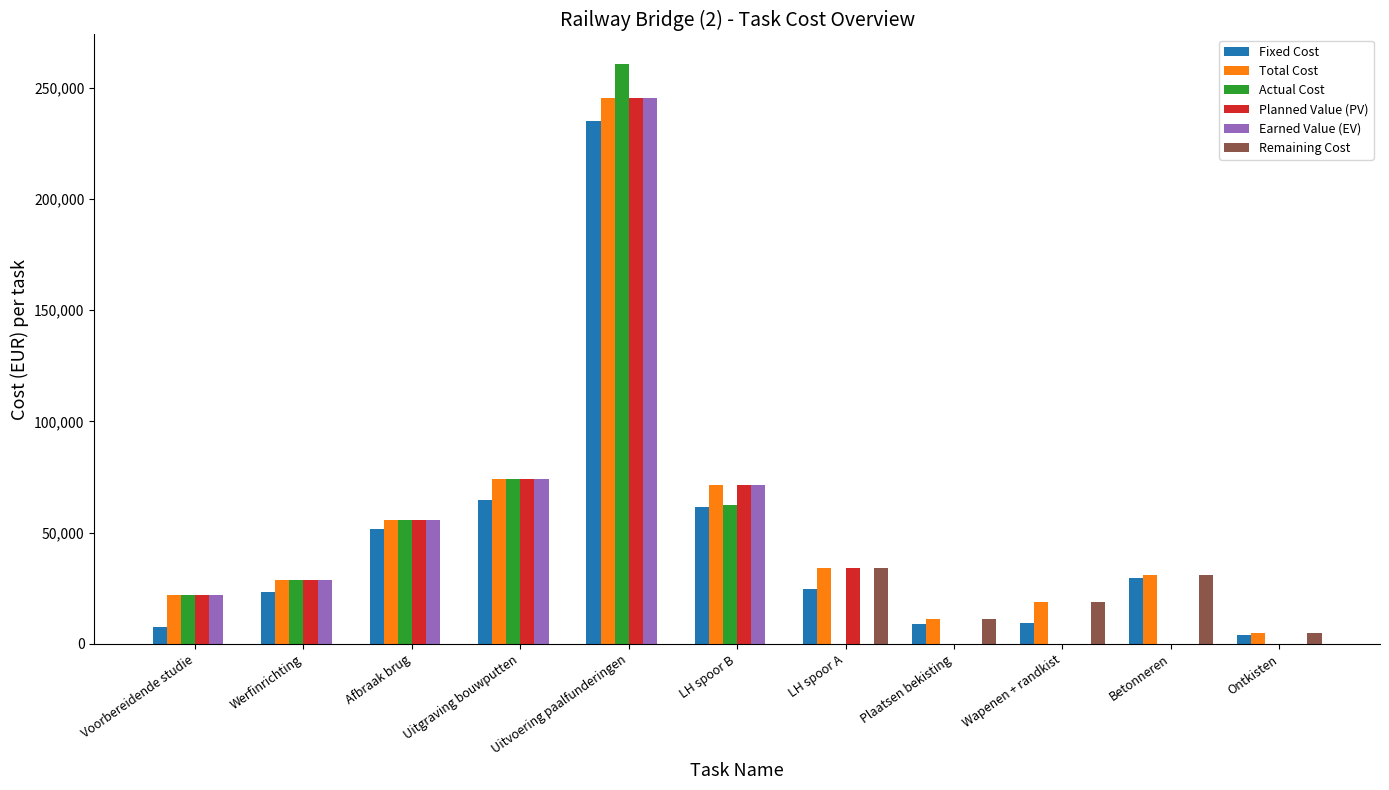

How many categories are shown in the chart?

11